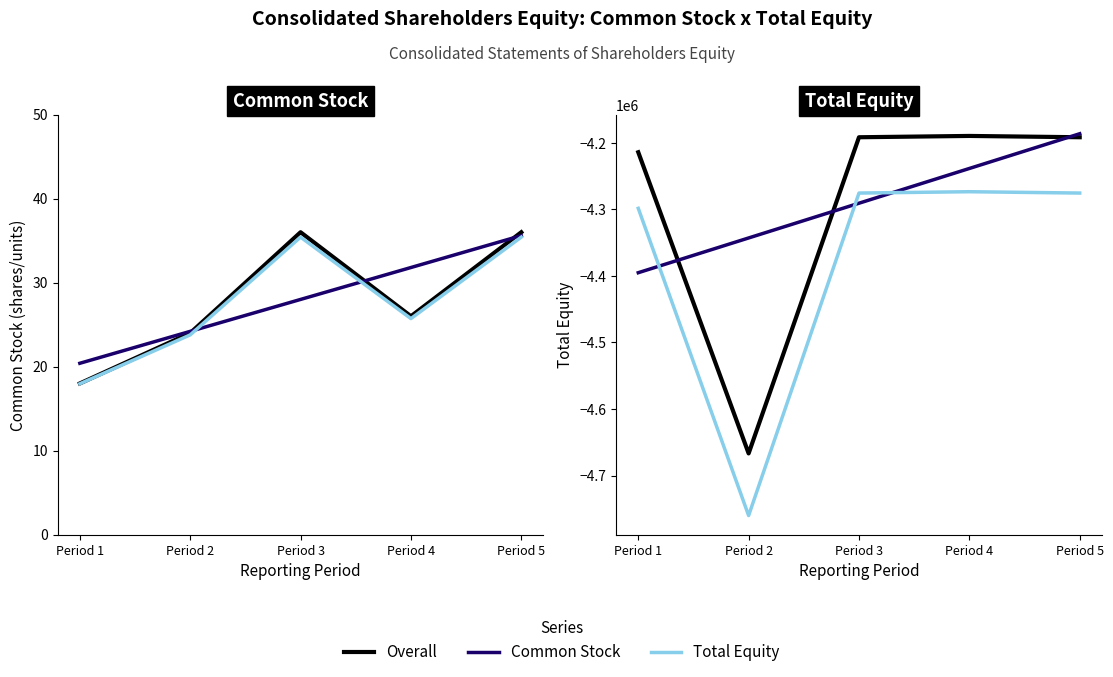

Reading left to right, what are all the values shown in this chart?

Common Stock: Period 1=18.0	Period 2=24.0	Period 3=36.0	Period 4=26.0	Period 5=36.0
Trend (Common Stock): Period 1=20.4	Period 2=24.2	Period 3=28.0	Period 4=31.8	Period 5=35.6
Adjusted Common: Period 1=18.0	Period 2=23.8	Period 3=35.4	Period 4=25.7	Period 5=35.4
Total: Period 1=-4214298.0	Period 2=-4666777.0	Period 3=-4191794.0	Period 4=-4189821.0	Period 5=-4191794.0
Trend (Total): Period 1=-4395289.6	Period 2=-4343093.2	Period 3=-4290896.8	Period 4=-4238700.4	Period 5=-4186504.0
Adjusted Total: Period 1=-4298584.0	Period 2=-4760112.5	Period 3=-4275629.9	Period 4=-4273617.4	Period 5=-4275629.9